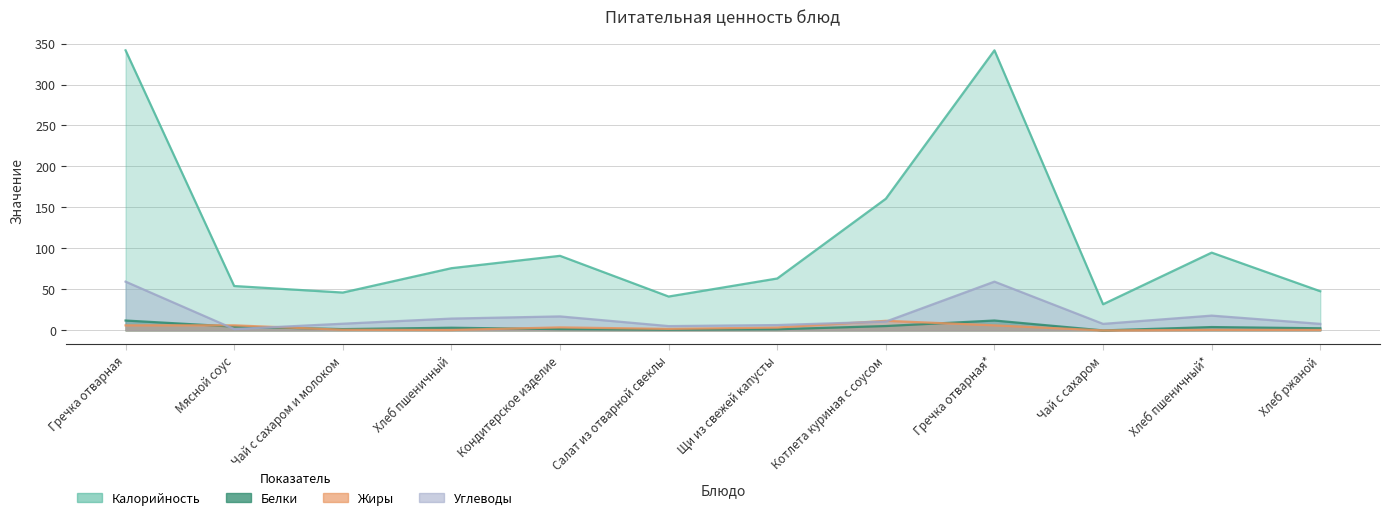

True or false: Калорийность has more than 1 points higher than both neighbors.

True